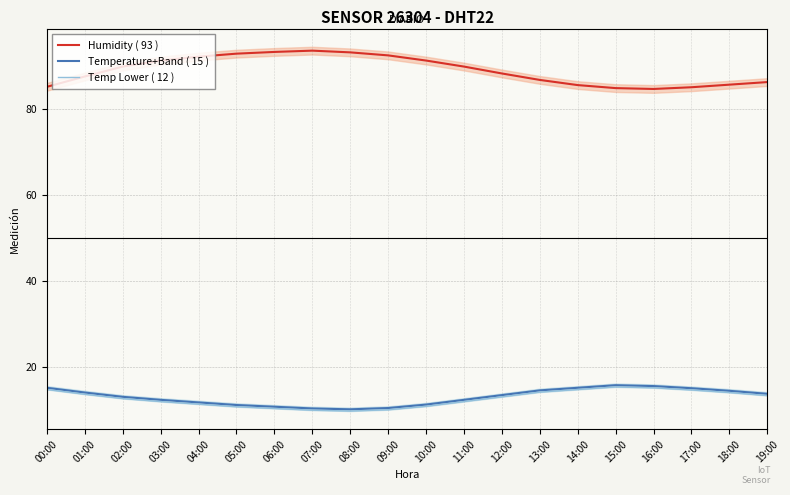

What is the label of the 12th point from the right?

08:00